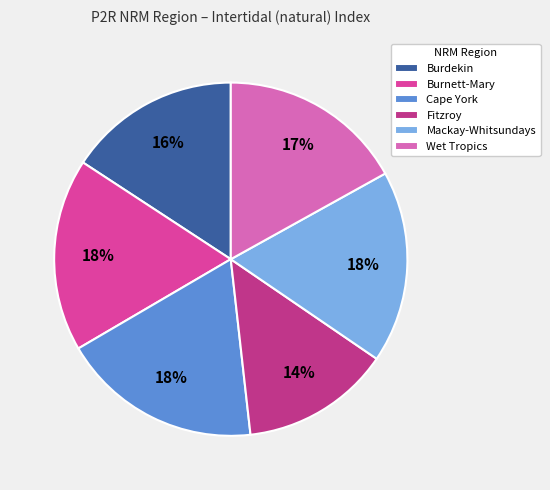

How many slices are in this pie chart?

6